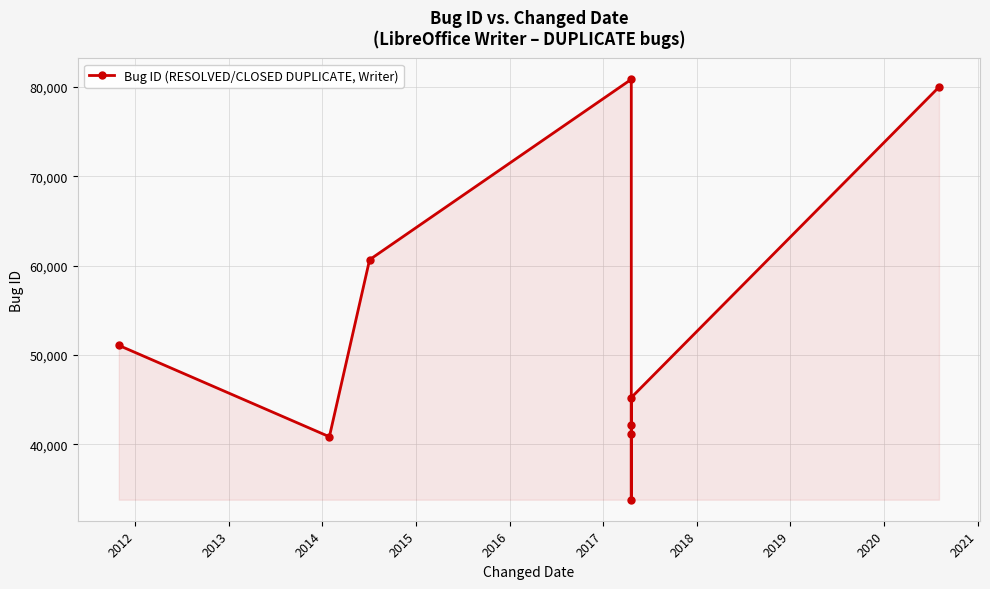

What is the average value?

52866